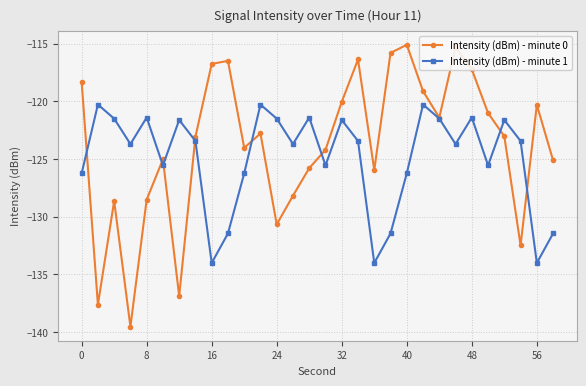

Which series has the largest total across all categories?

Intensity (dBm) - minute 0